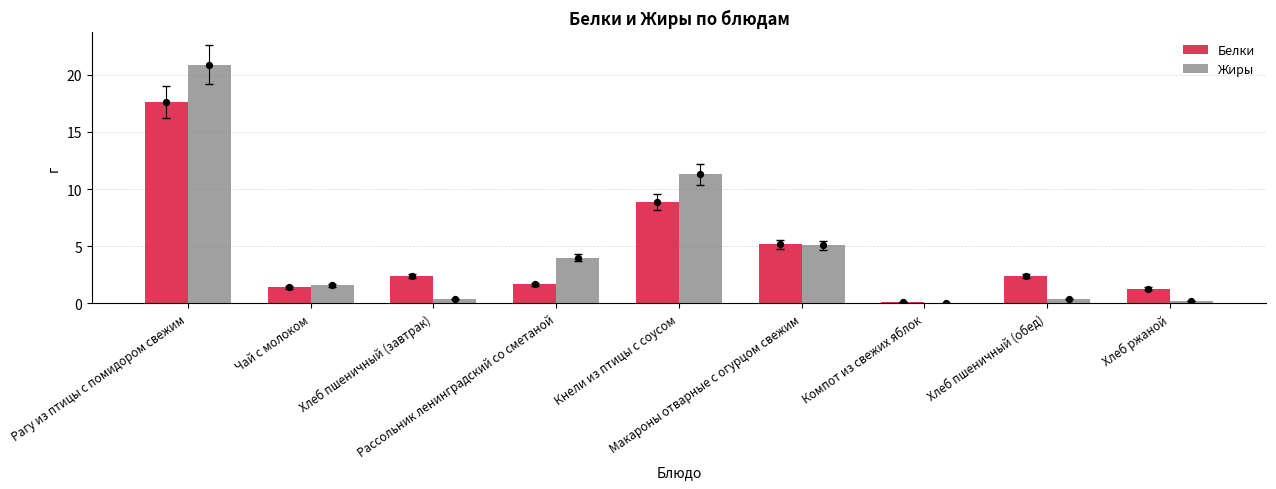

What is the total value across all series at Макароны отварные с огурцом свежим?

10.3